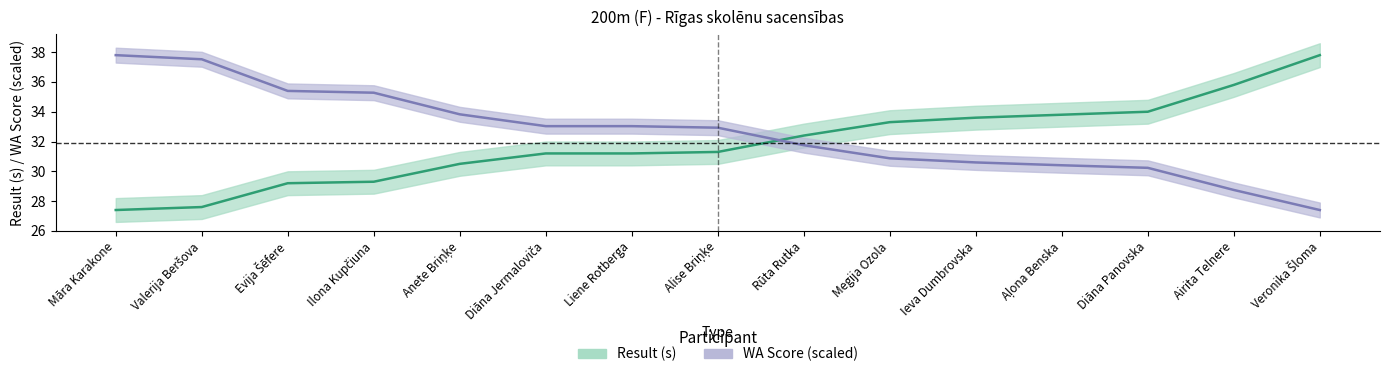

Rank the series by their average value, from lowest to highest.

Result, WA